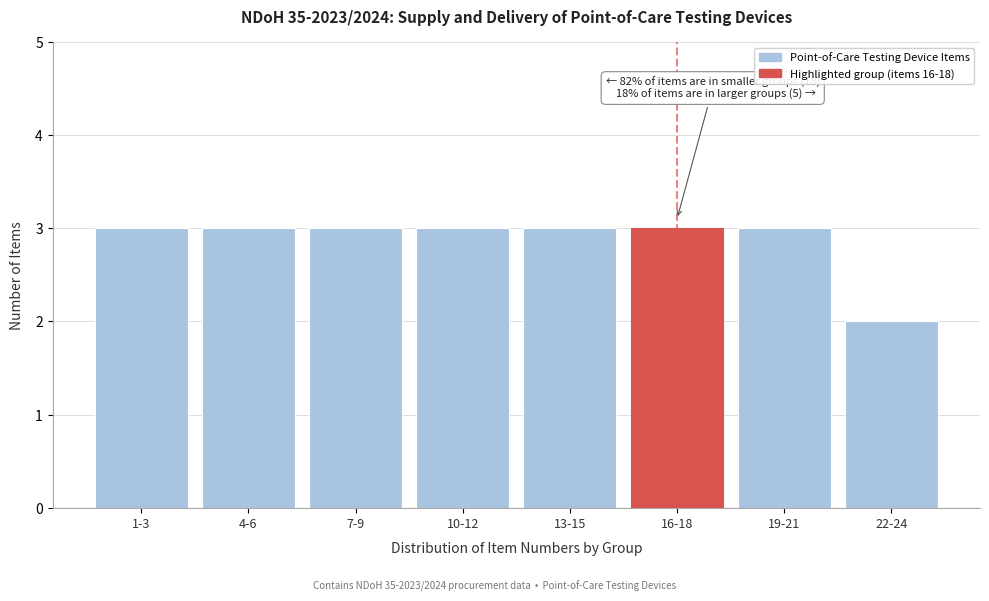

Reading left to right, list all the values displayed in this chart.

3	3	3	3	3	3	3	2